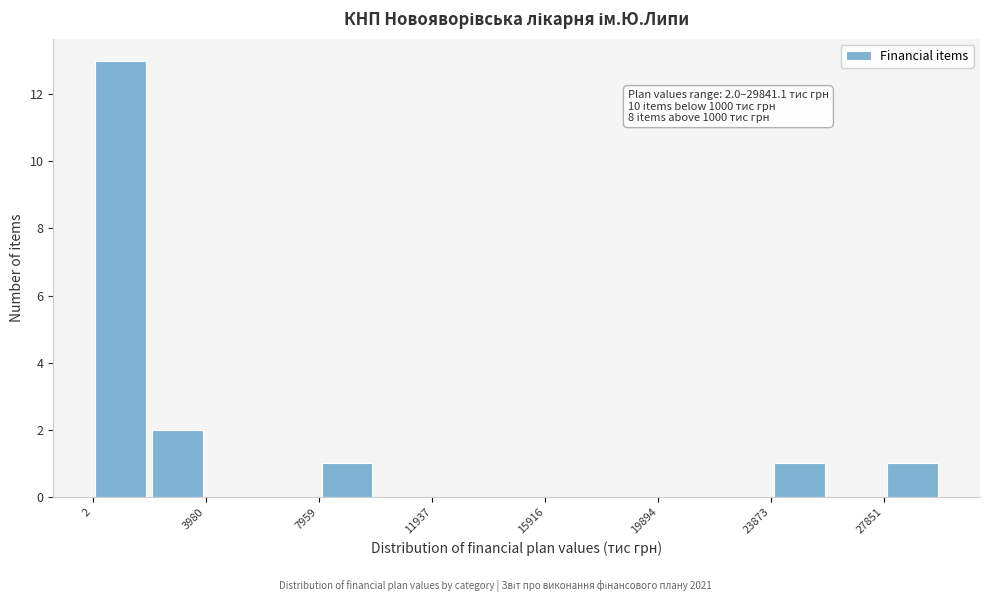

Read against the x-axis, roughly where is the centre of the tallest bar?

1000